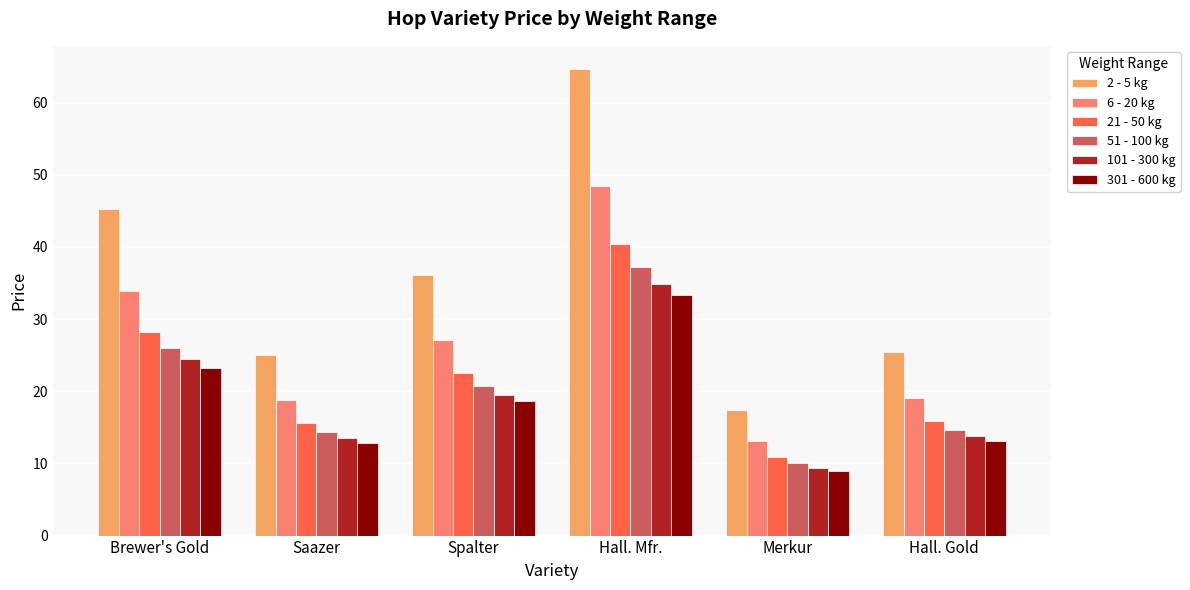

Which series has the widest spread of values?

2 - 5 kg